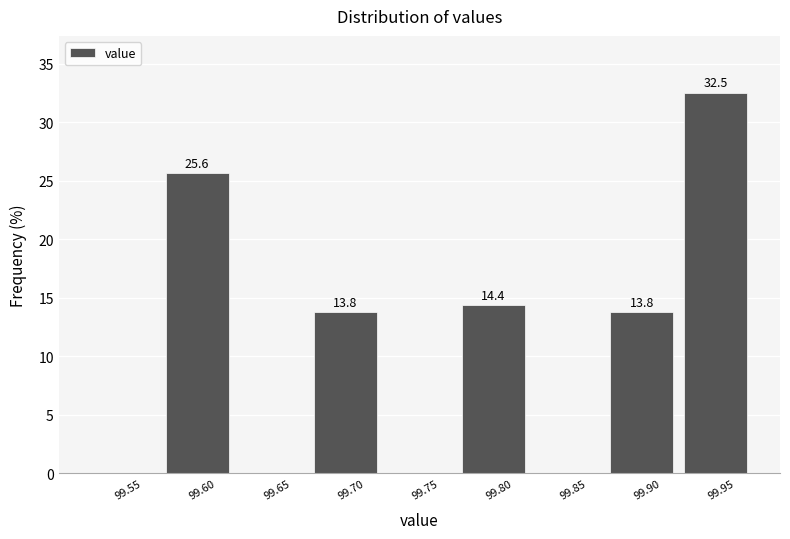

Reading left to right, transcribe all the data shown in this chart.

99.55=0.0	99.60=25.6	99.65=0.0	99.70=13.8	99.75=0.0	99.80=14.4	99.85=0.0	99.90=13.8	99.95=32.5